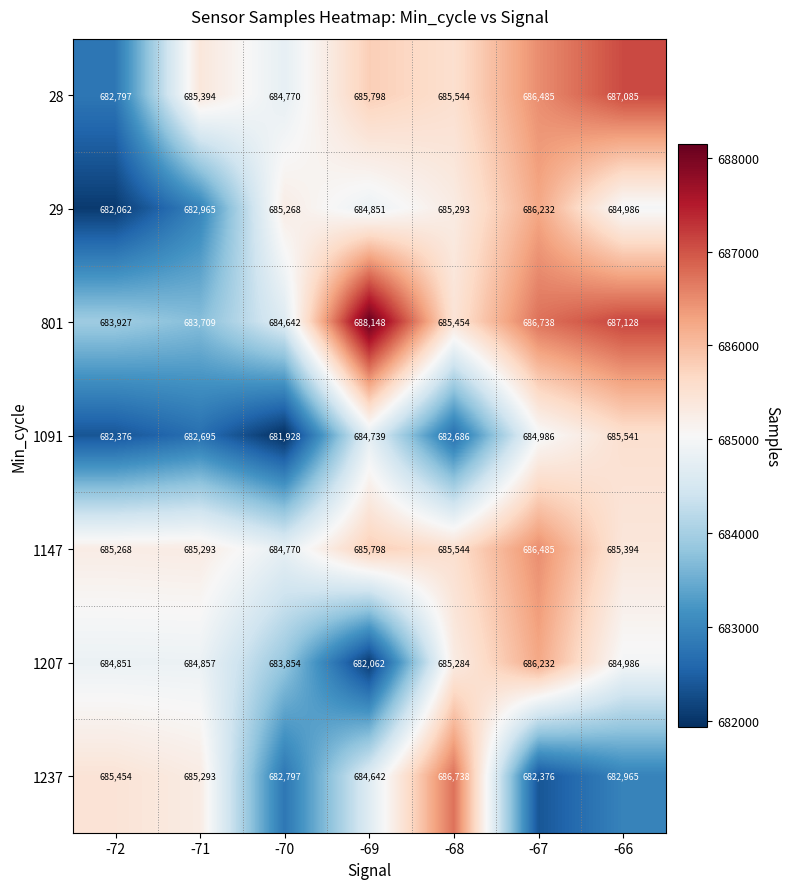

Which category has the highest value across all series?

-69